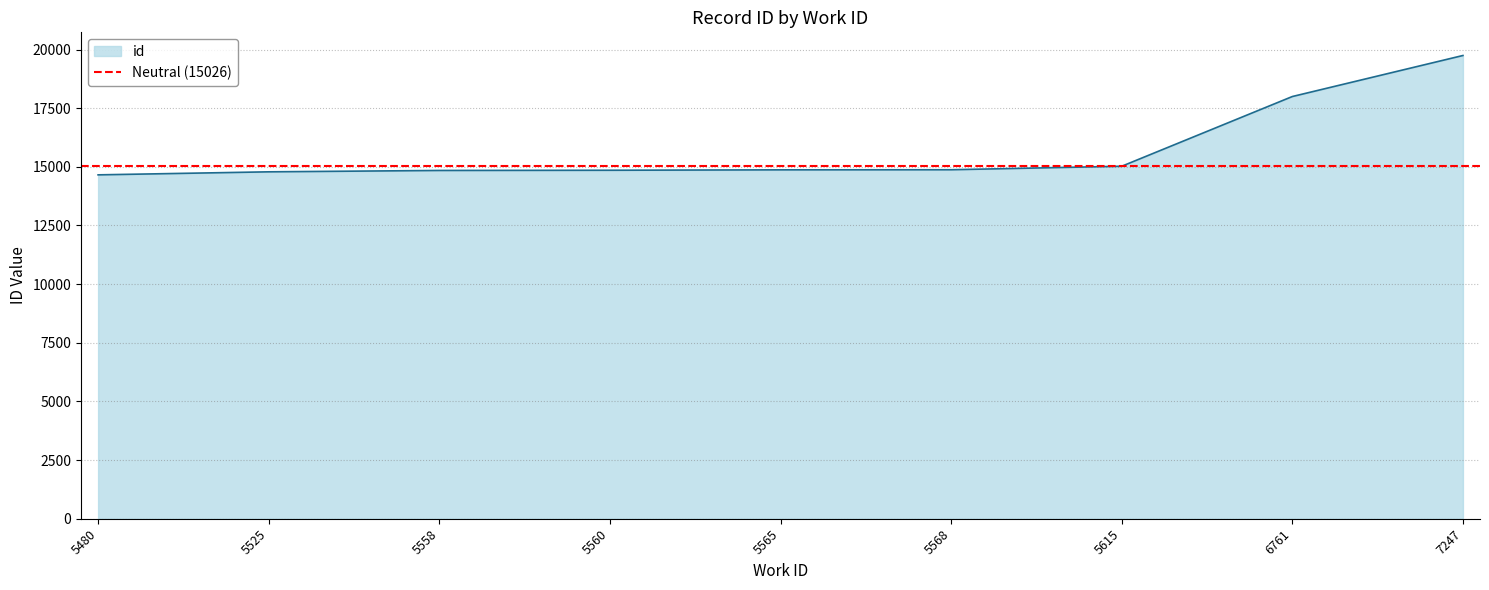

List the labels in order of value, smallest first.

5480, 5525, 5558, 5560, 5565, 5568, 5615, 6761, 7247